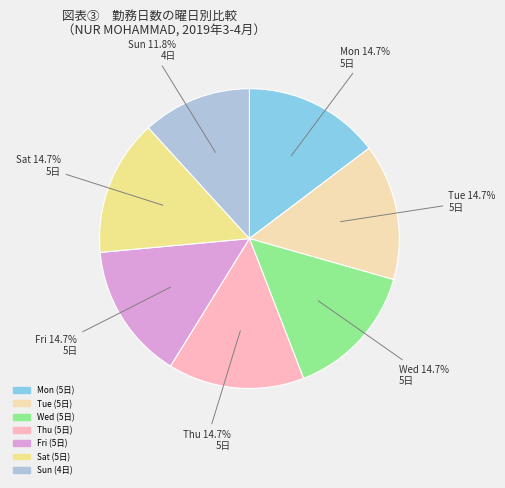

How many segments does this pie chart have?

7